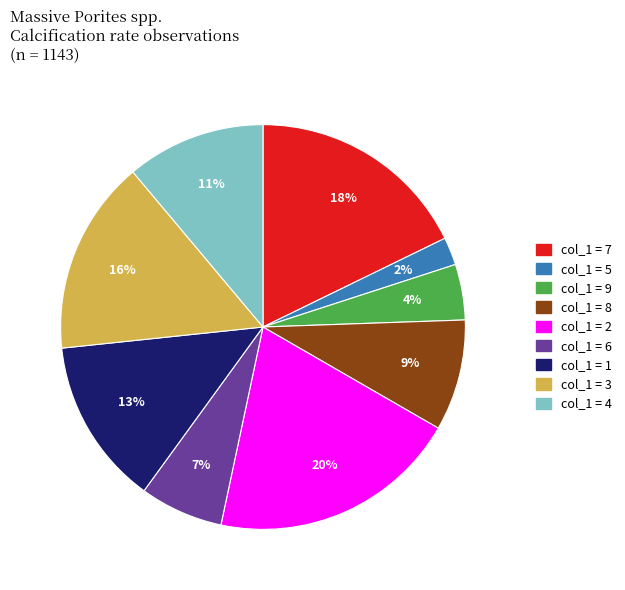

To the nearest percent, what is the difference between the largest and smallest slice percentages?

18%